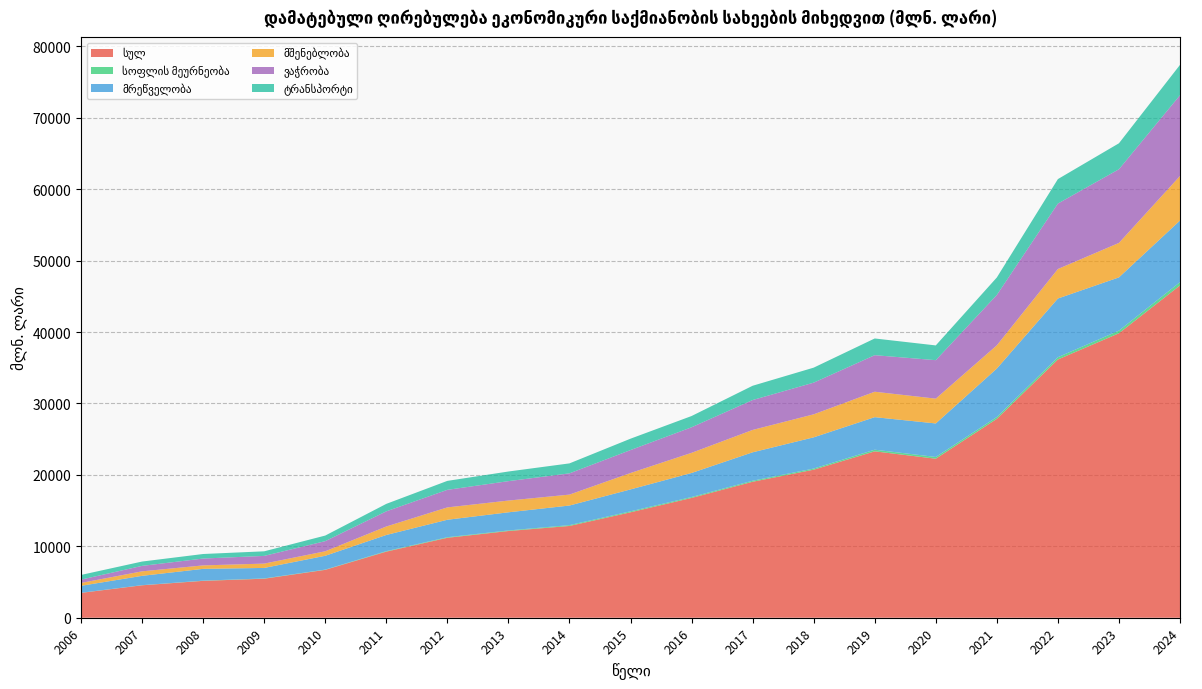

Reading right to left, what are all the values shown in this chart?

სულ: 46521.7	39828.8	36153.7	27843.7	22263.0	23296.0	20726.9	19036.3	16772.4	14761.0	12849.4	12139.1	11190.7	9253.7	6703.2	5464.1	5162.6	4541.8	3479.4
სოფლის მეურნეობა: 463.6	370.3	320.0	259.9	244.7	230.6	158.9	146.3	128.3	138.1	115.8	82.5	84.5	67.7	36.7	38.5	31.0	18.2	16.0
მრეწველობა: 8625.7	7451.8	8218.3	6783.9	4693.1	4554.0	4371.2	3977.2	3365.9	3066.2	2744.0	2538.9	2442.4	2265.4	1934.2	1469.9	1651.0	1304.9	973.4
მშენებლობა: 6235.9	4825.8	4131.2	3253.0	3473.3	3560.6	3220.8	3133.0	2819.9	2296.2	1529.5	1643.5	1730.0	1187.1	629.7	606.3	482.4	630.6	401.6
ვაჭრობა: 11309.3	10315.4	9162.5	7047.4	5385.5	5117.9	4436.4	4185.8	3579.3	3212.8	2975.8	2718.5	2458.1	2122.8	1418.9	1078.9	960.3	765.4	465.5
ტრანსპორტი: 4246.7	3633.9	3425.6	2450.8	2065.8	2339.3	2098.8	1998.6	1574.0	1592.8	1394.6	1348.8	1254.4	1044.2	781.3	641.4	634.7	605.4	654.6